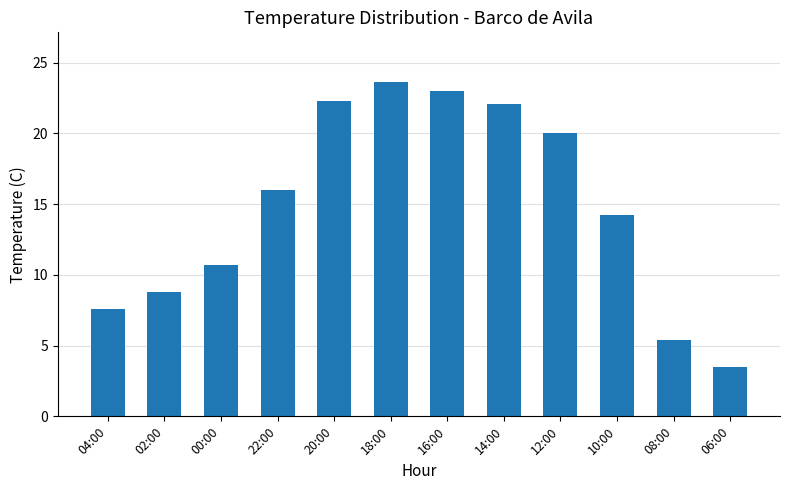

What is the maximum value shown in the chart?

23.6